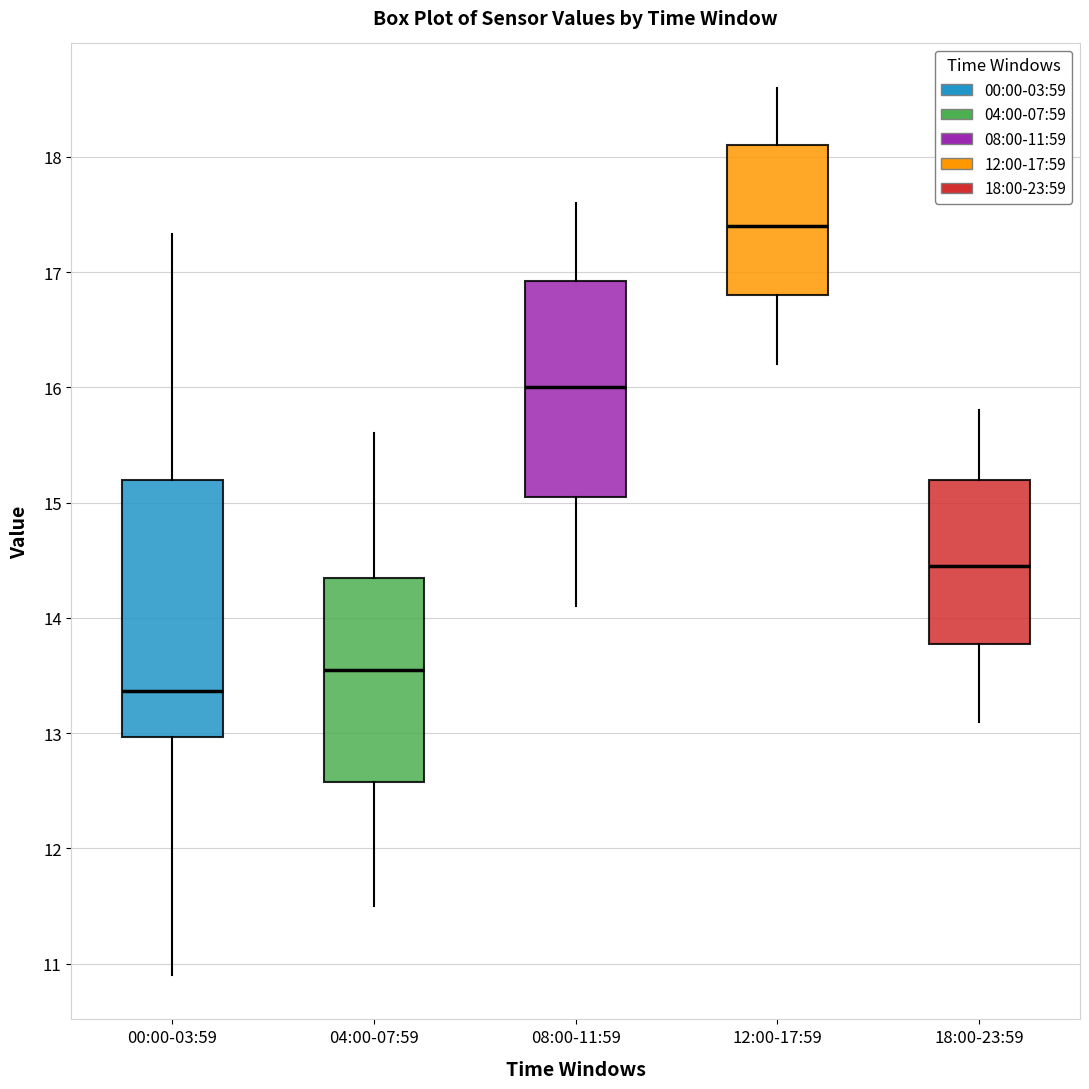

Which box has the highest median line?

12:00-17:59